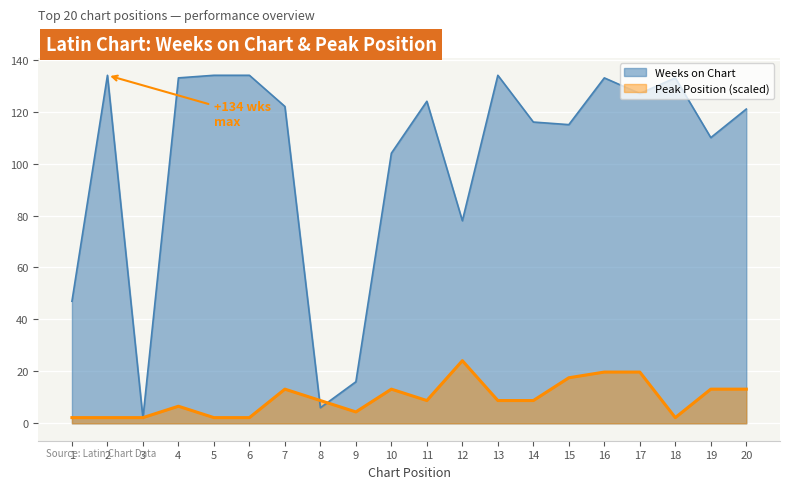

How many lines are shown in the chart?

2